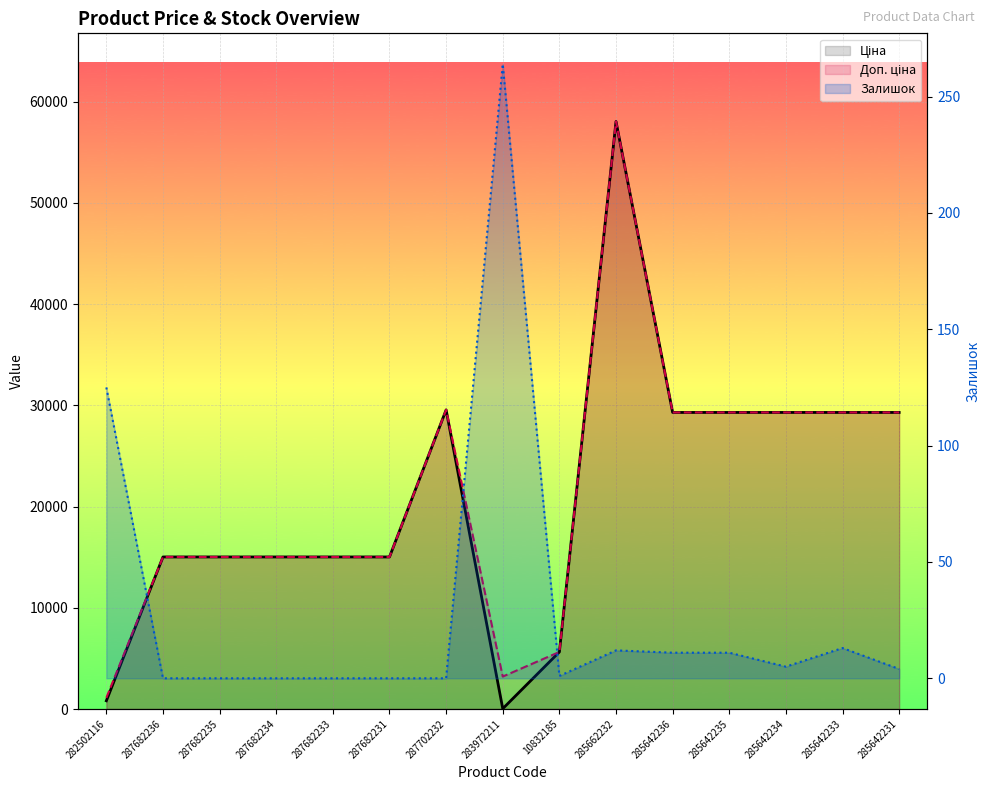

What is the total value across all series at 285642235?

58600.8